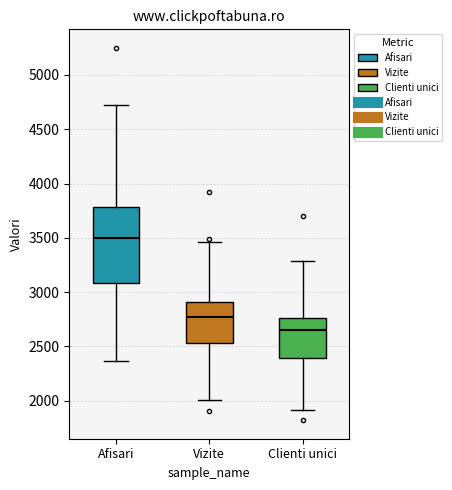

Which box's median line is the lowest?

Clienti unici